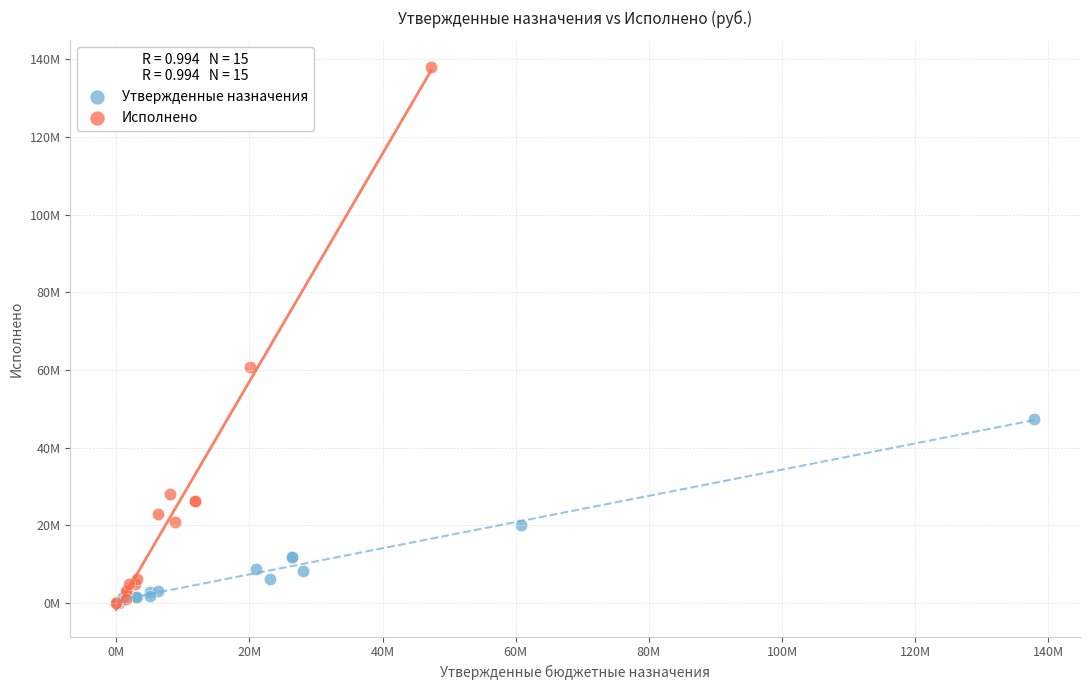

What are all the series names shown in the legend?

Утвержденные назначения, Исполнено